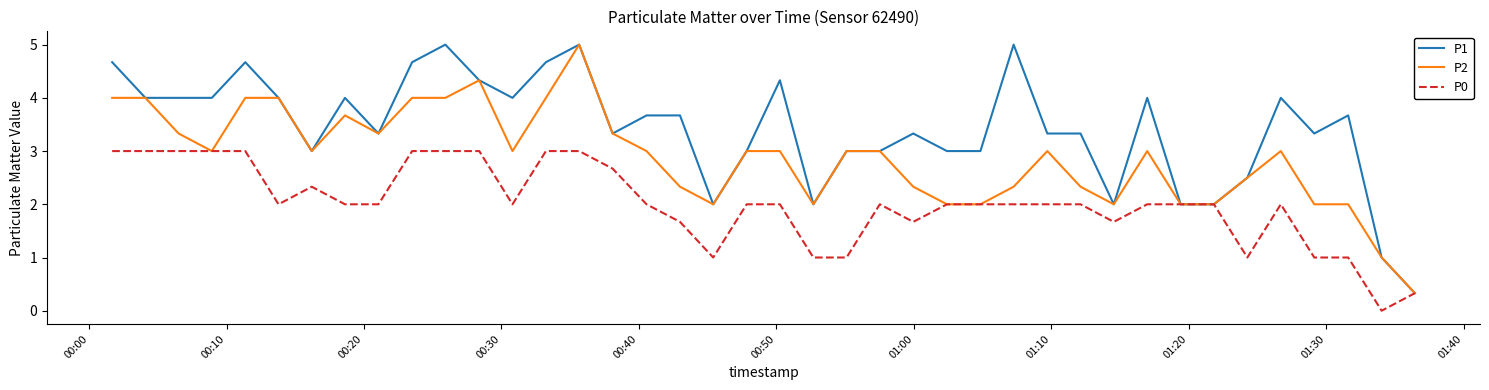

What is the greatest value displayed?

5.0